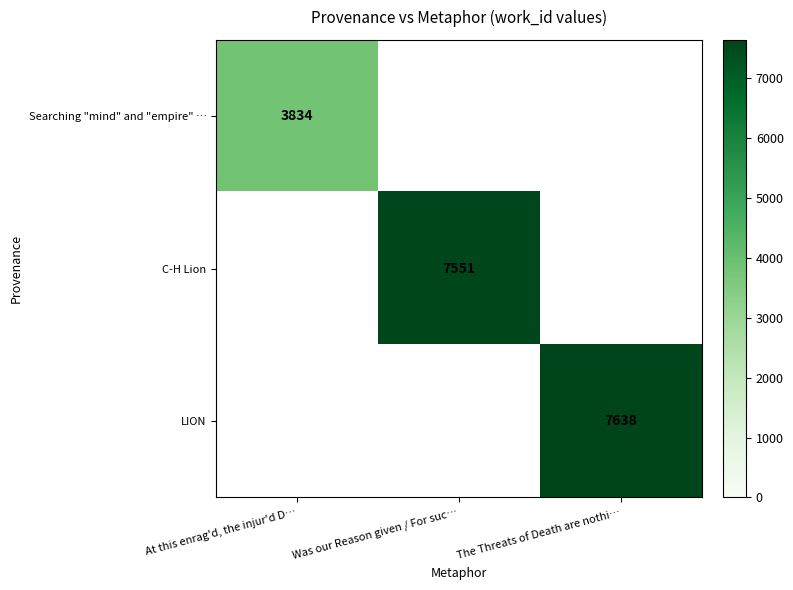

Is it true that Searching "mind" and "empire" … equals 3834 at At this enrag'd, the injur'd D…?

True